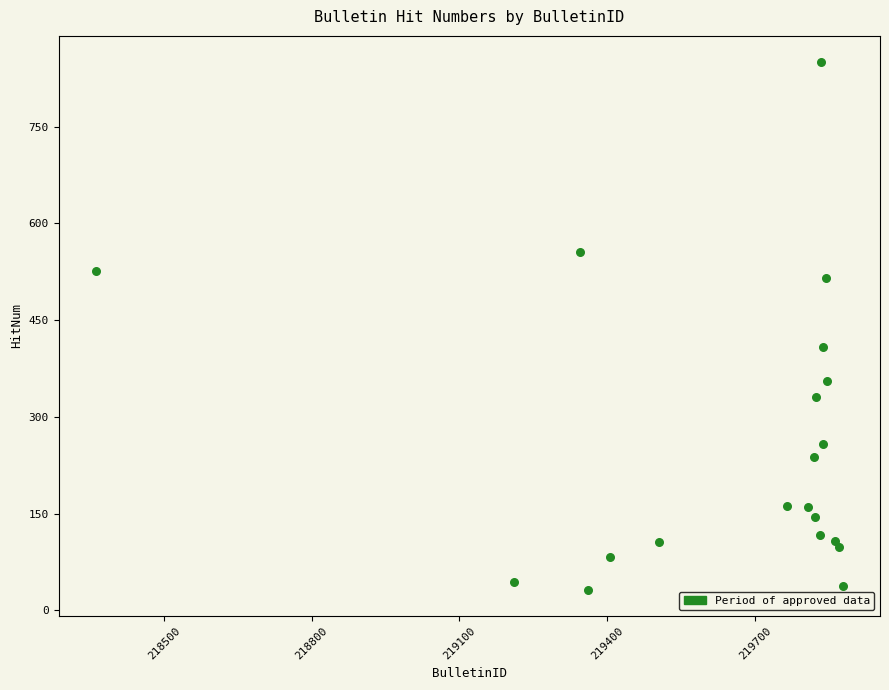

What is the range of Y values (max minus min)?

818